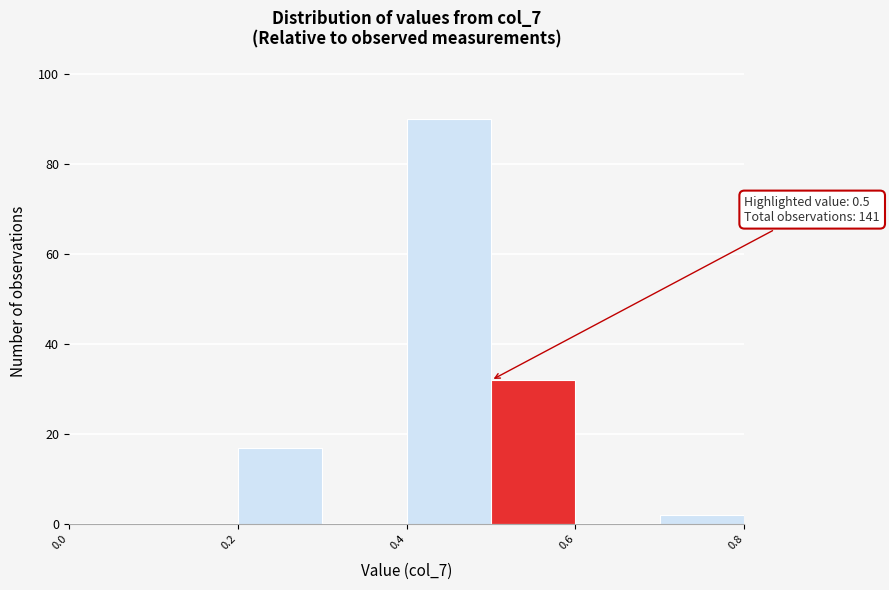

Which range on the x-axis has the tallest bar?

0.4 to 0.5